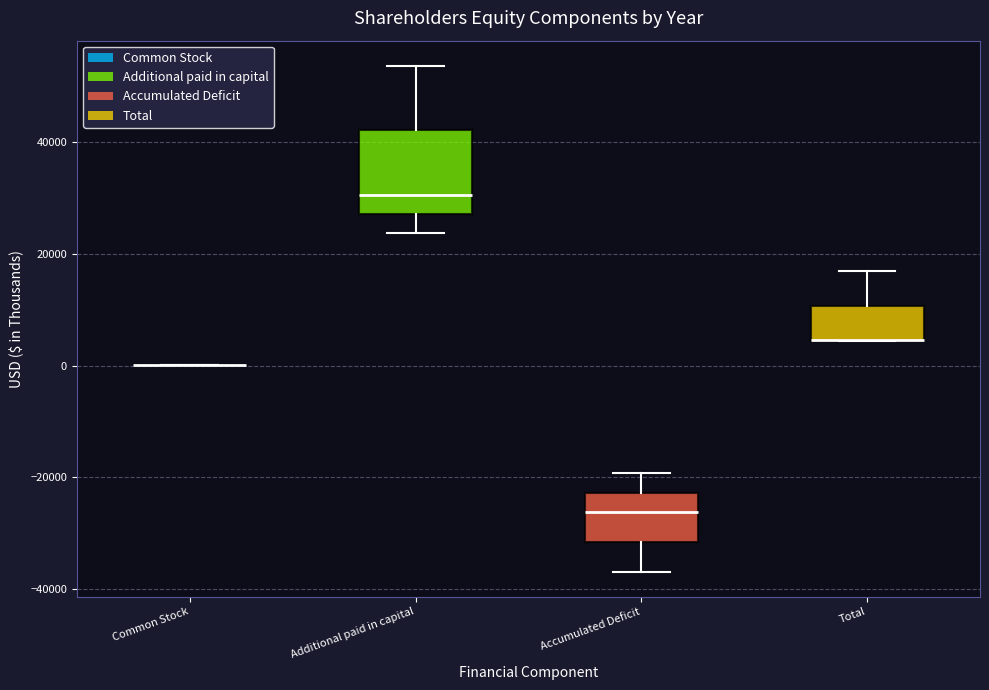

Where does the median line of the box for Accumulated Deficit sit on the y-axis? The values are not printed on the chart, so give them approximately, as read against the axis.

-26000